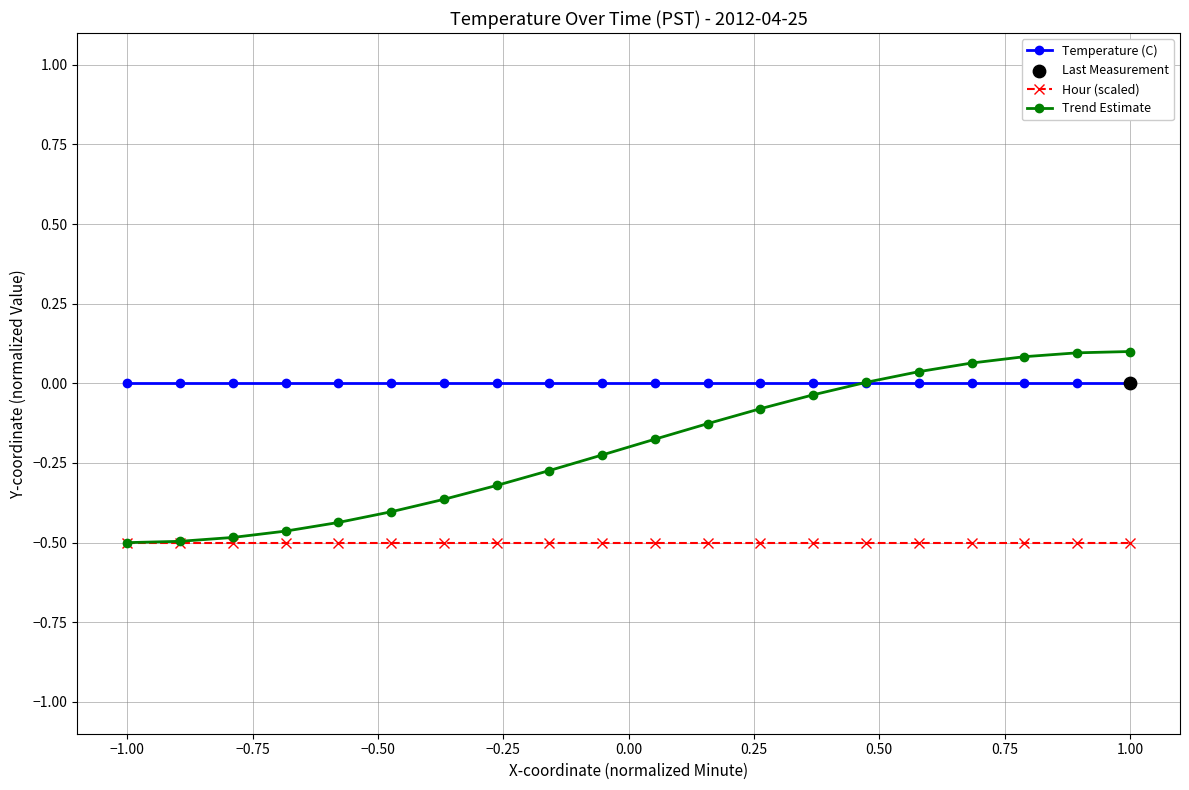

Which series has the largest total across all categories?

Temperature (C)